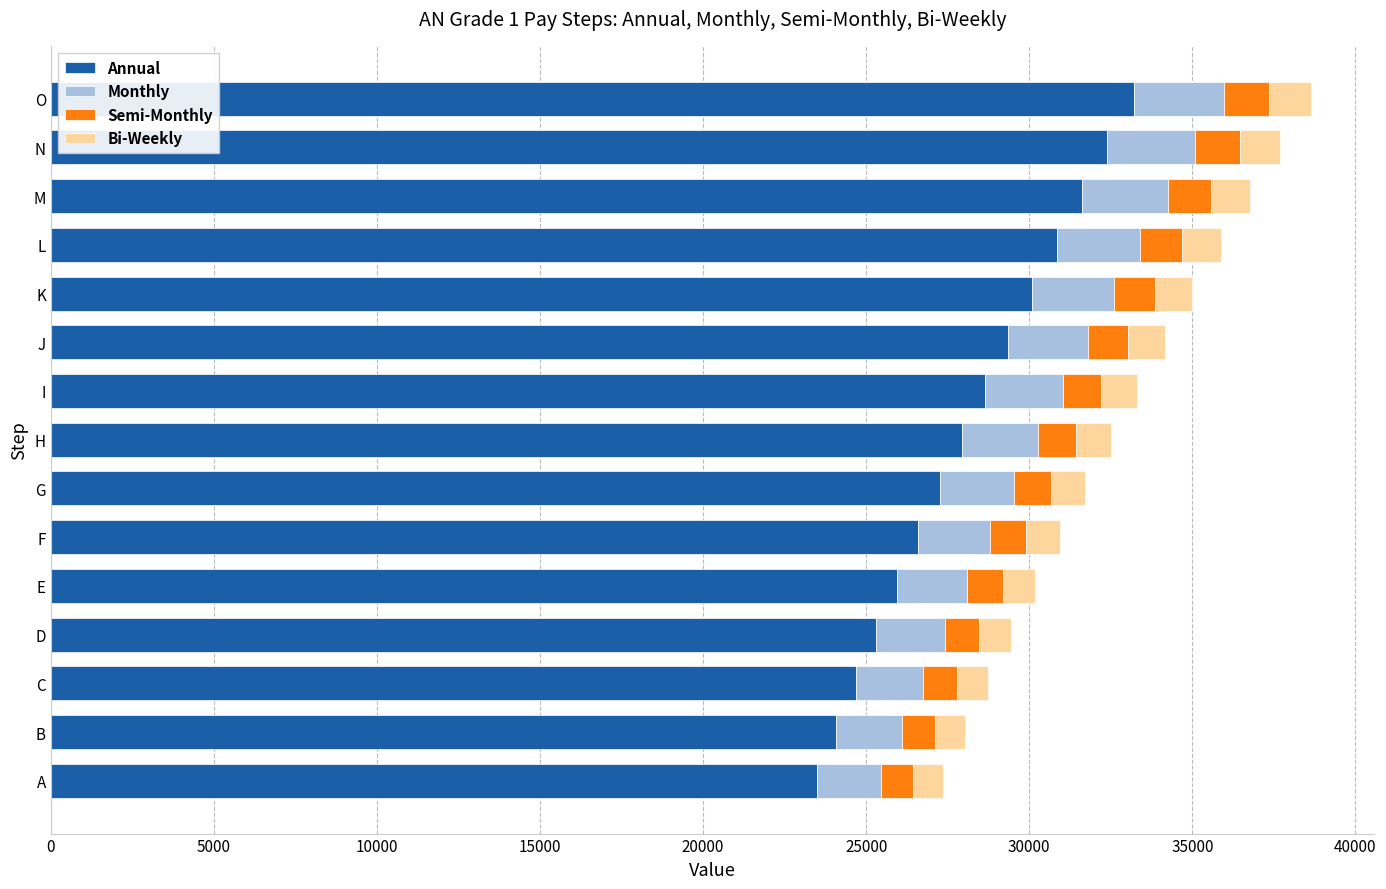

What is the difference between the maximum and minimum values in the Annual series?

9705.3